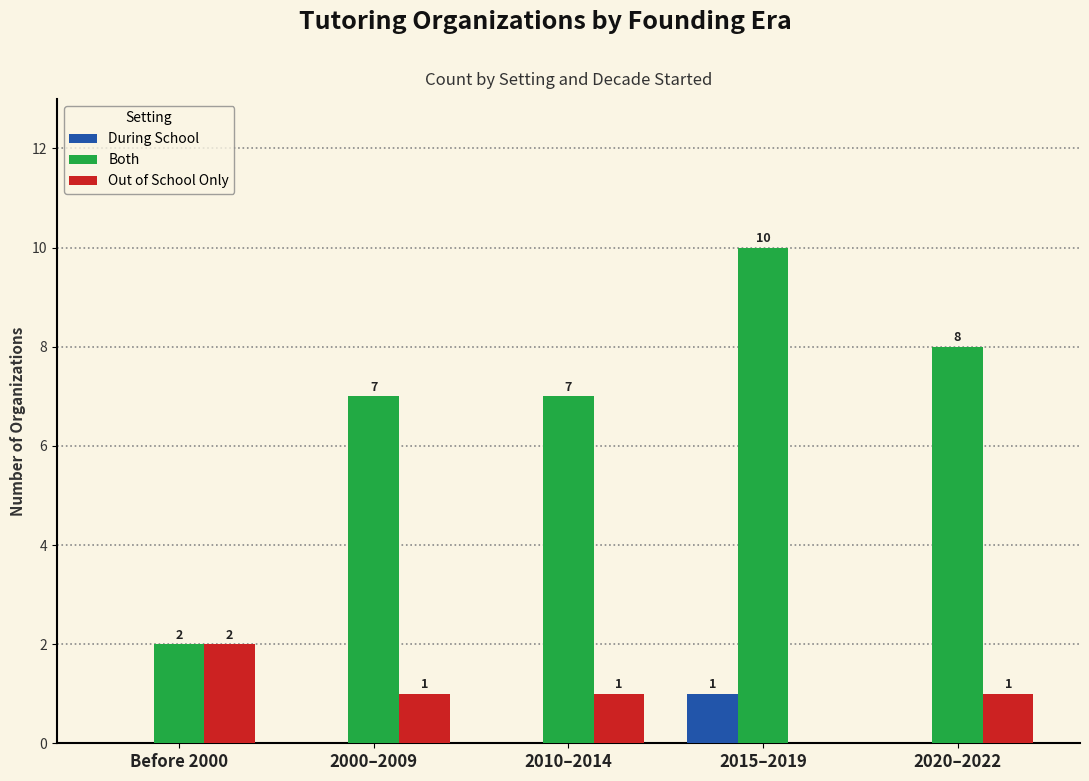

Reading left to right, extract all data points from this chart.

During School: 0	0	0	1	0
Both: 2	7	7	10	8
Out of School Only: 2	1	1	0	1